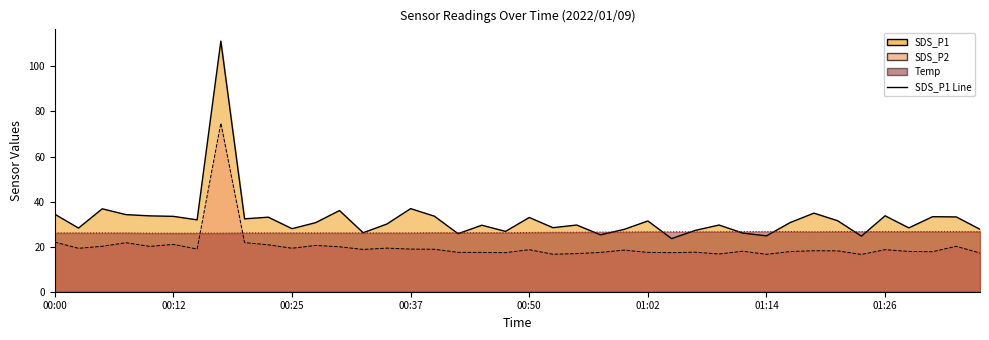

Rank the categories by Temp value from highest to lowest.

01:12, 01:14, 01:16, 01:21, 01:24, 01:26, 01:29, 01:31, 01:34, 01:36, 01:02, 01:04, 01:07, 01:09, 01:19, 00:57, 00:59, 00:52, 00:54, 00:50, 00:40, 00:42, 00:45, 00:47, 00:00, 00:02, 00:05, 00:07, 00:20, 00:22, 00:25, 00:27, 00:30, 00:32, 00:35, 00:37, 00:10, 00:12, 00:15, 00:17